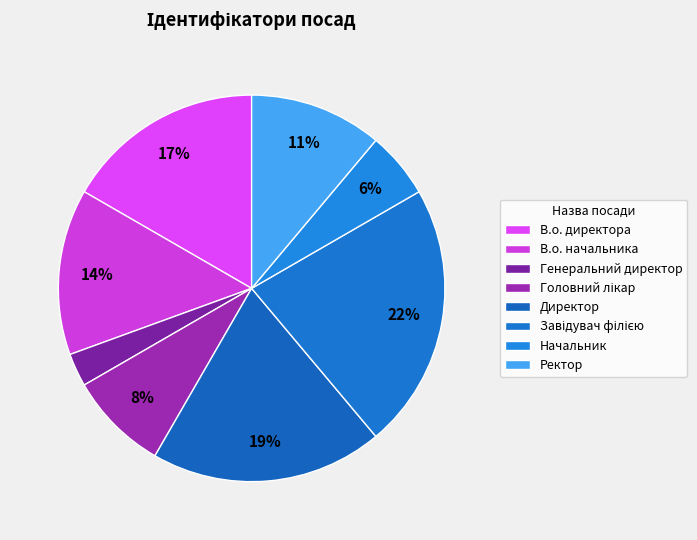

What percentage is the Директор slice, to the nearest percent?

19%